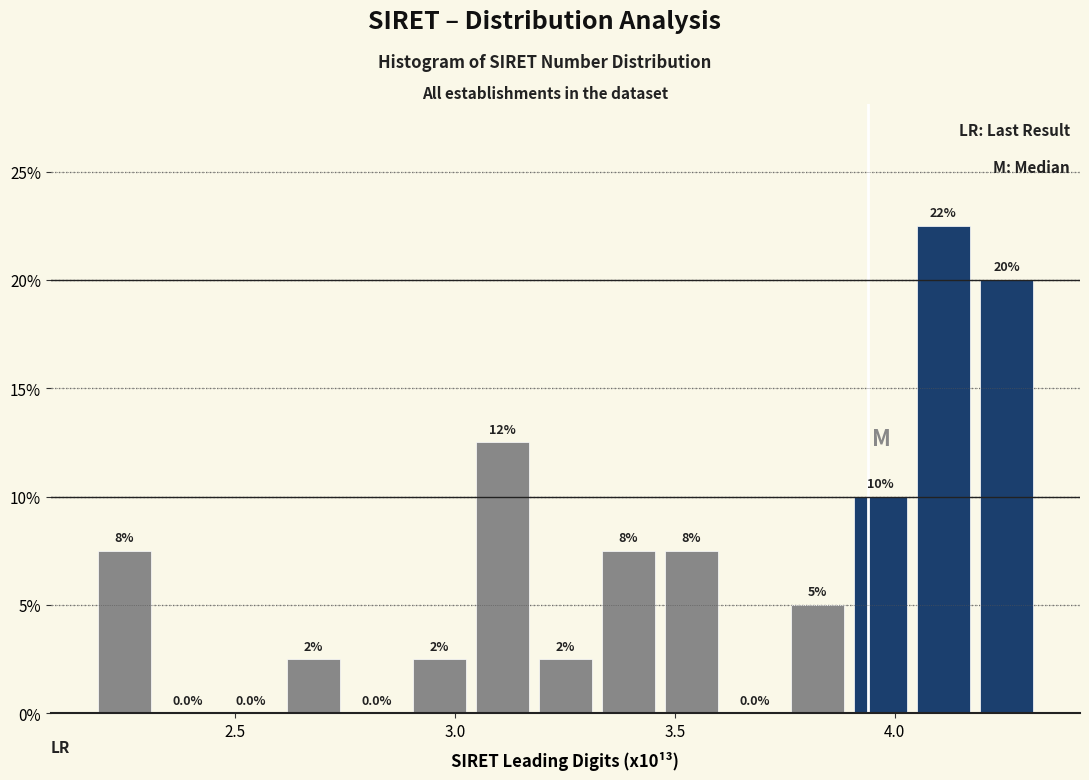

Read against the x-axis, roughly where is the centre of the tallest bar?

4.10